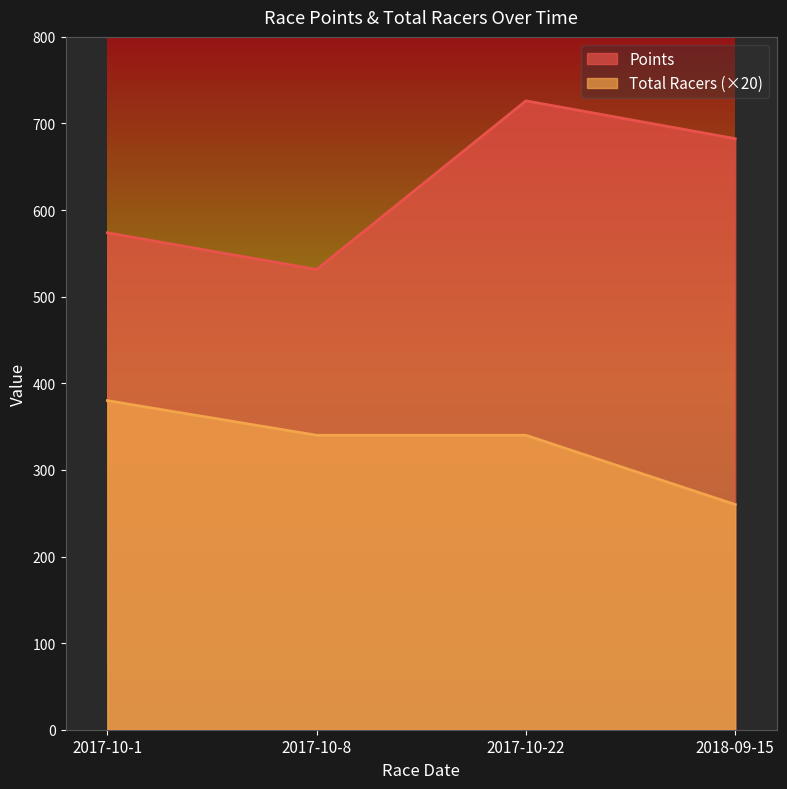

How many series are shown in this chart?

2